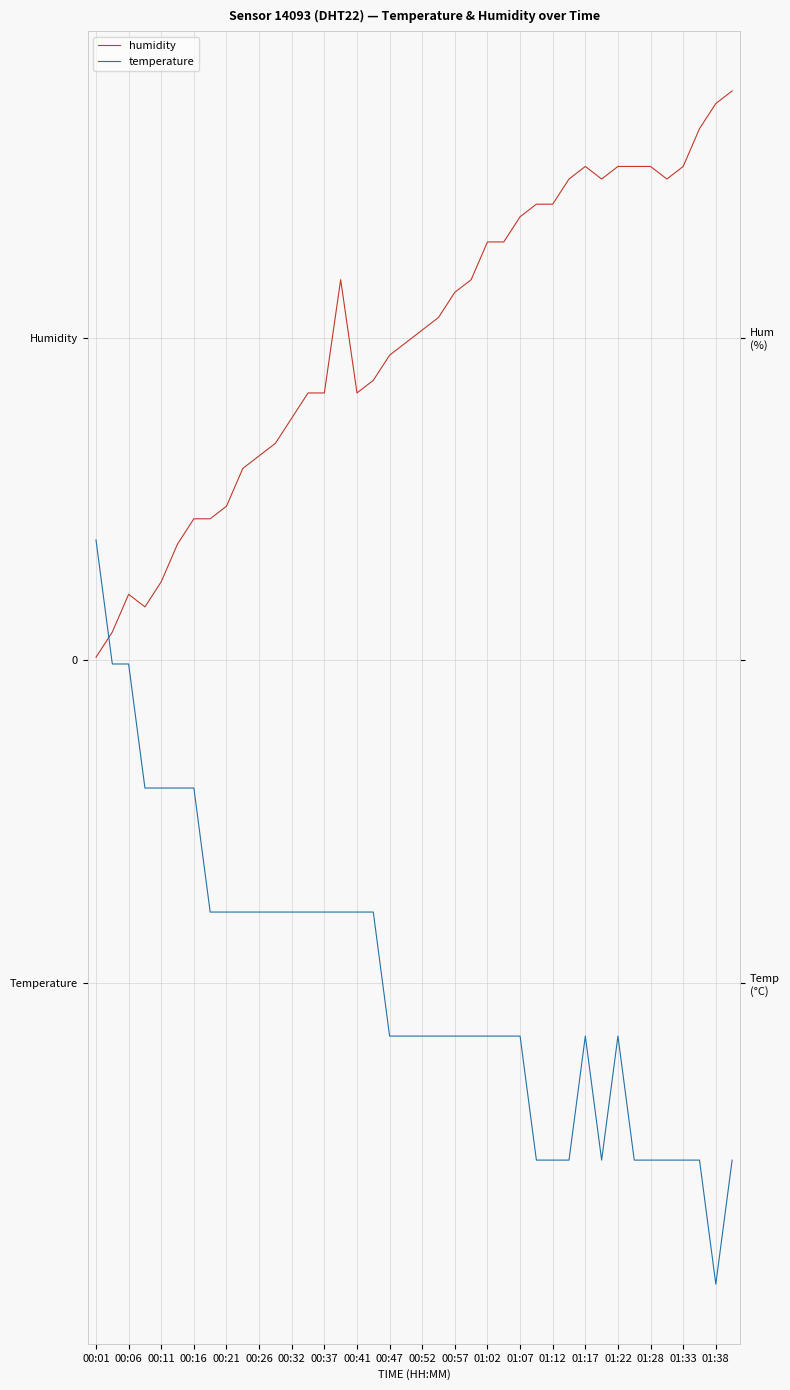

Which series has the largest total across all categories?

humidity